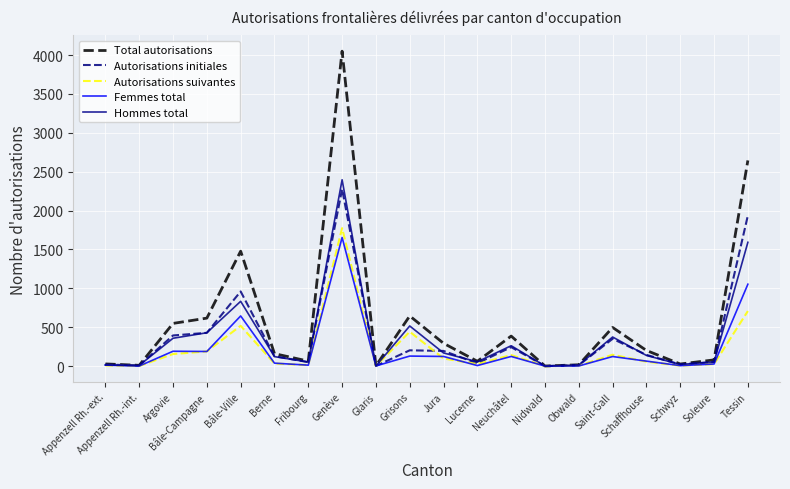

What position from the left is Schaffhouse?

17